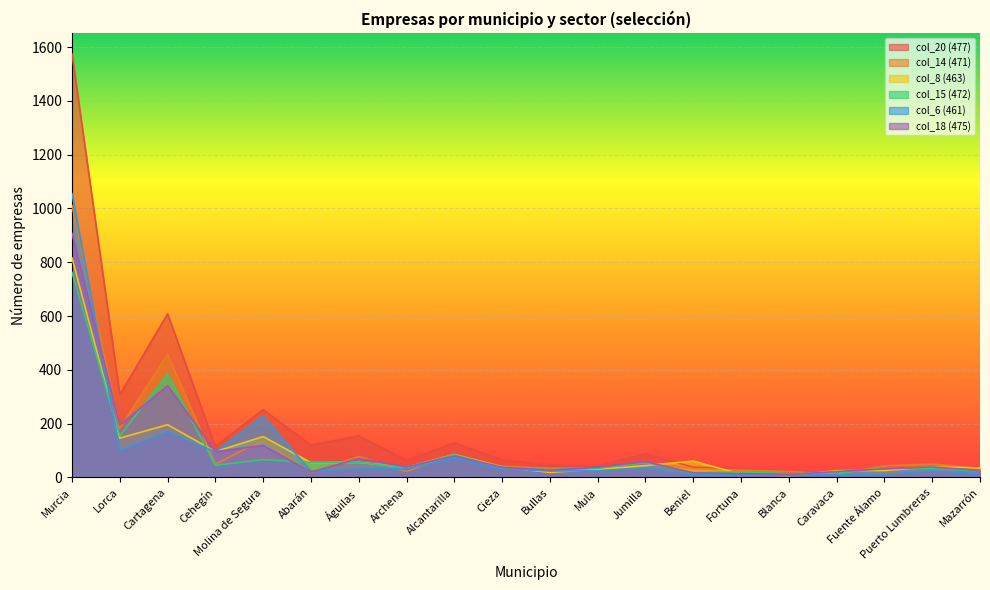

Is it true that col_14 (471) equals 59 at Mula?

False